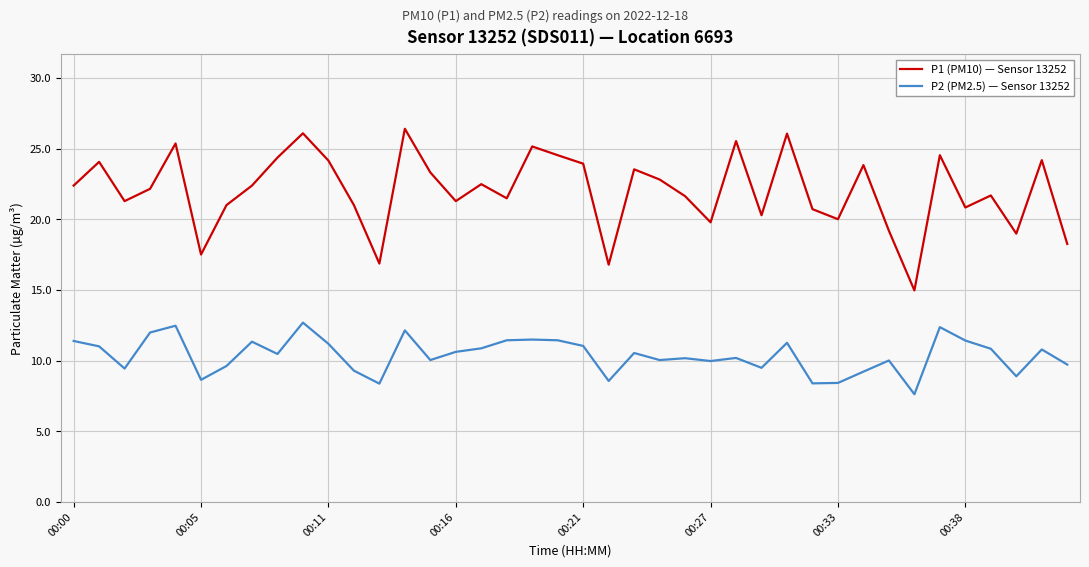

What is the difference between the maximum and minimum values in the P1 (PM10) — Sensor 13252 series?

11.4